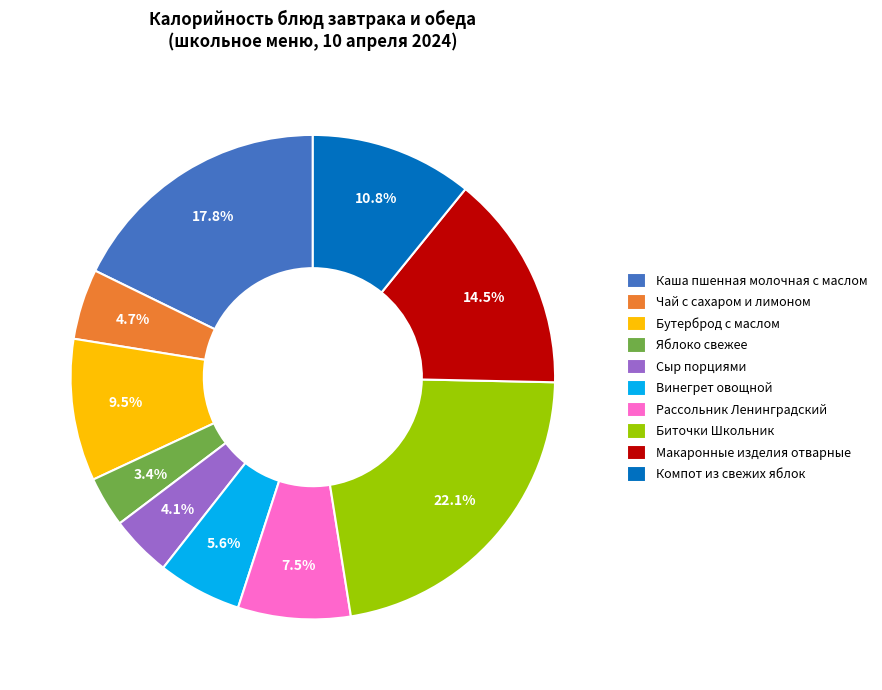

What is the smallest slice in the pie chart?

Яблоко свежее